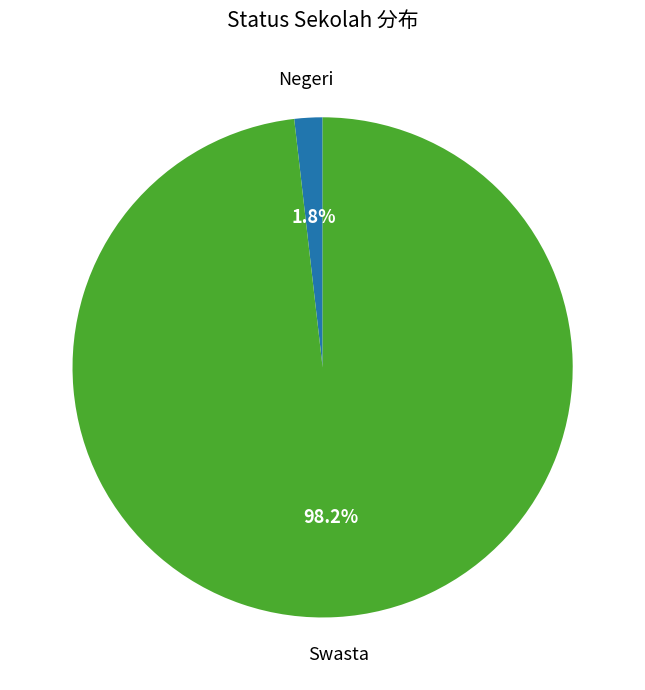

Do Negeri and Swasta together represent more than half of the pie?

Yes